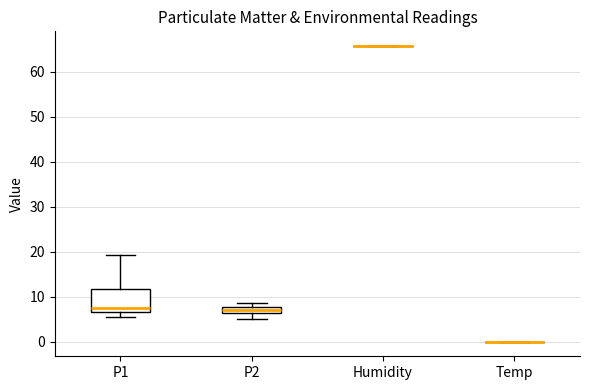

Comparing the boxes themselves (not the whiskers), which one is the tallest?

P1